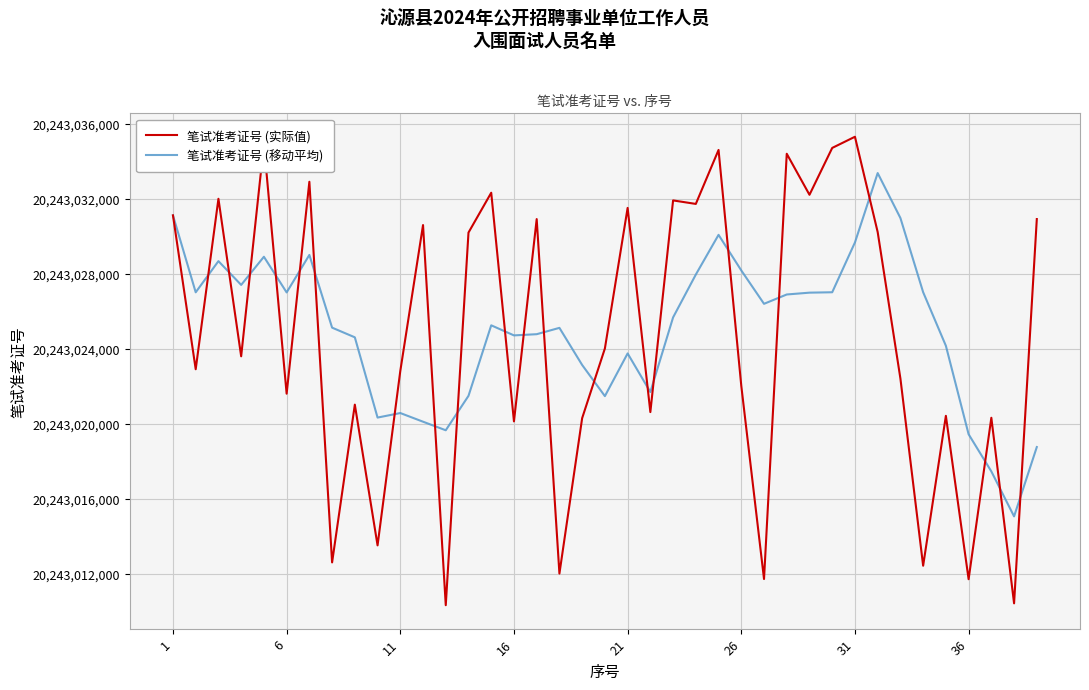

Which series has the widest spread of values?

笔试准考证号 (实际值)